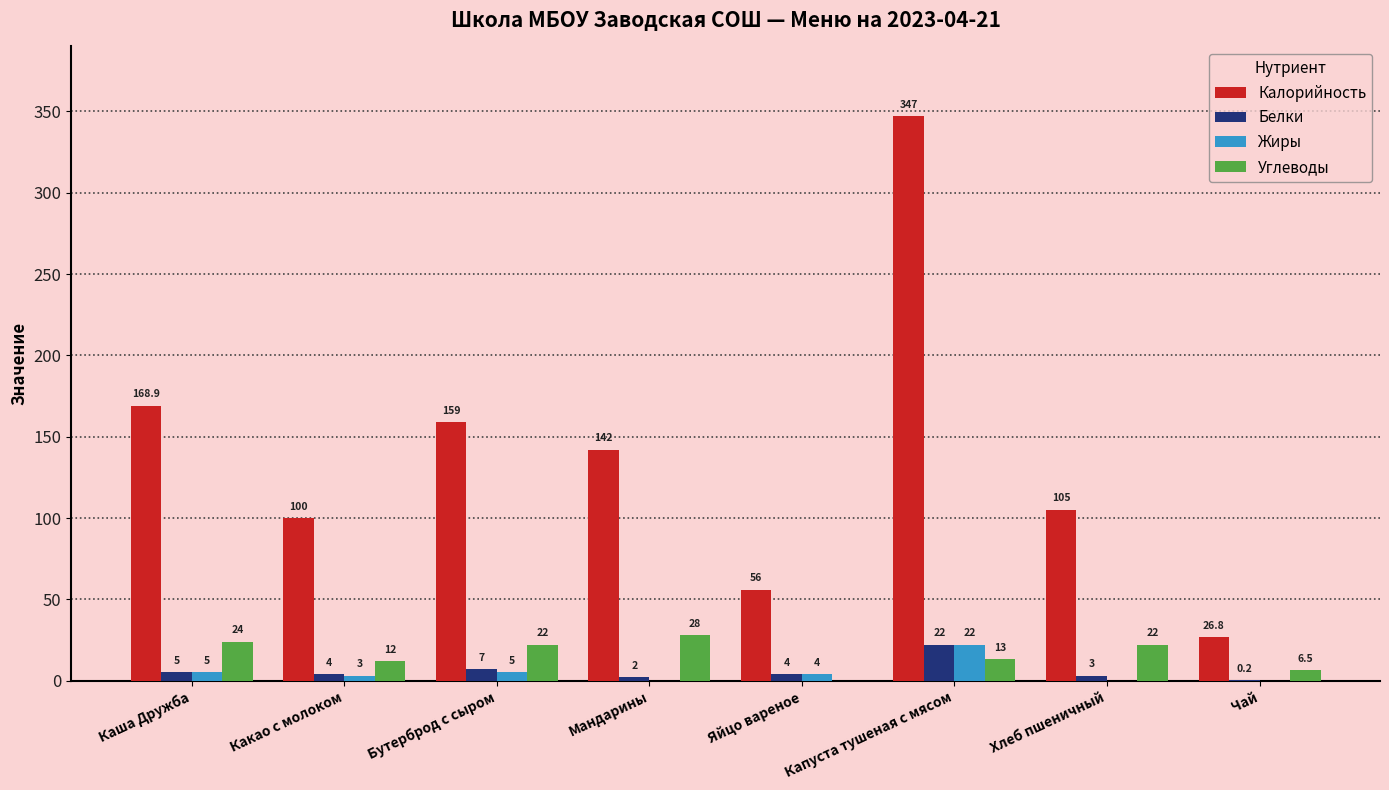

Reading left to right, extract all data points from this chart.

Калорийность: 168.9	100.0	159.0	142.0	56.0	347.0	105.0	26.8
Белки: 5.0	4.0	7.0	2.0	4.0	22.0	3.0	0.2
Жиры: 5.0	3.0	5.0	0.0	4.0	22.0	0.0	0.0
Углеводы: 24.0	12.0	22.0	28.0	0.0	13.0	22.0	6.5